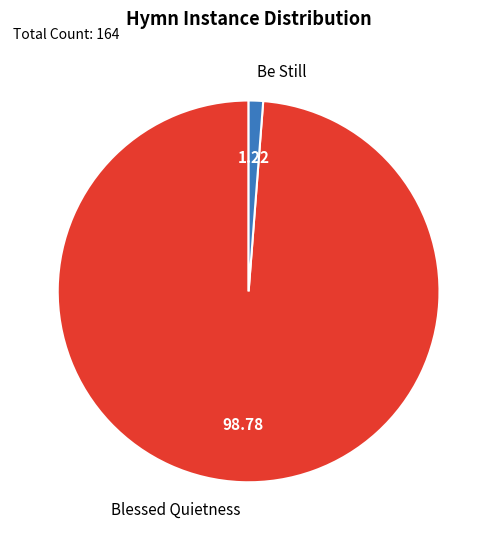

Is there a majority slice in this chart?

Yes